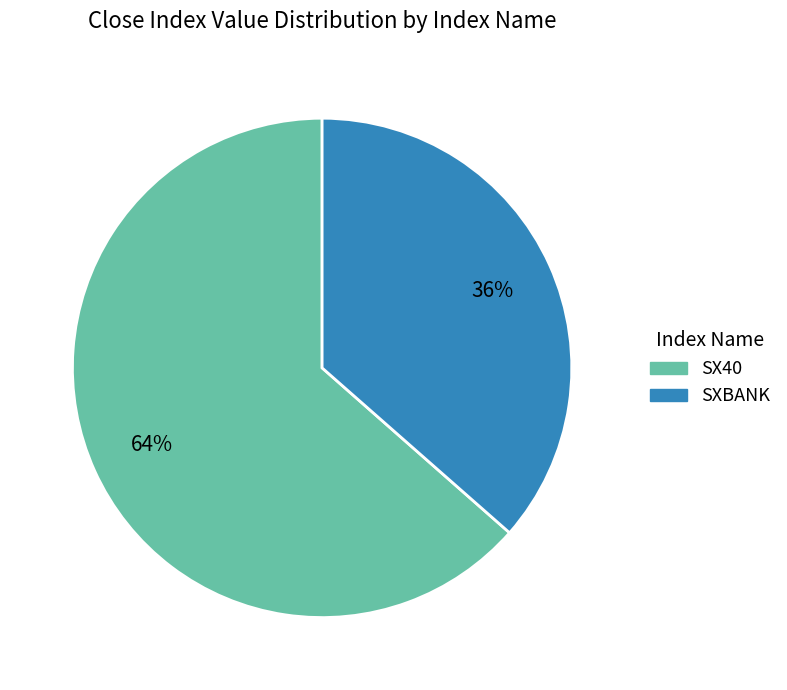

Count the number of slices in the pie.

2